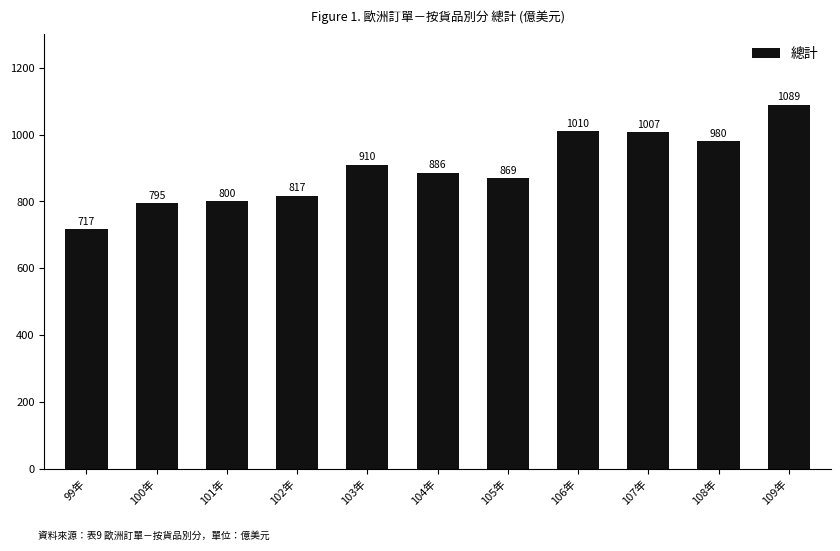

List the labels in order of value, smallest first.

99年, 100年, 101年, 102年, 105年, 104年, 103年, 108年, 107年, 106年, 109年